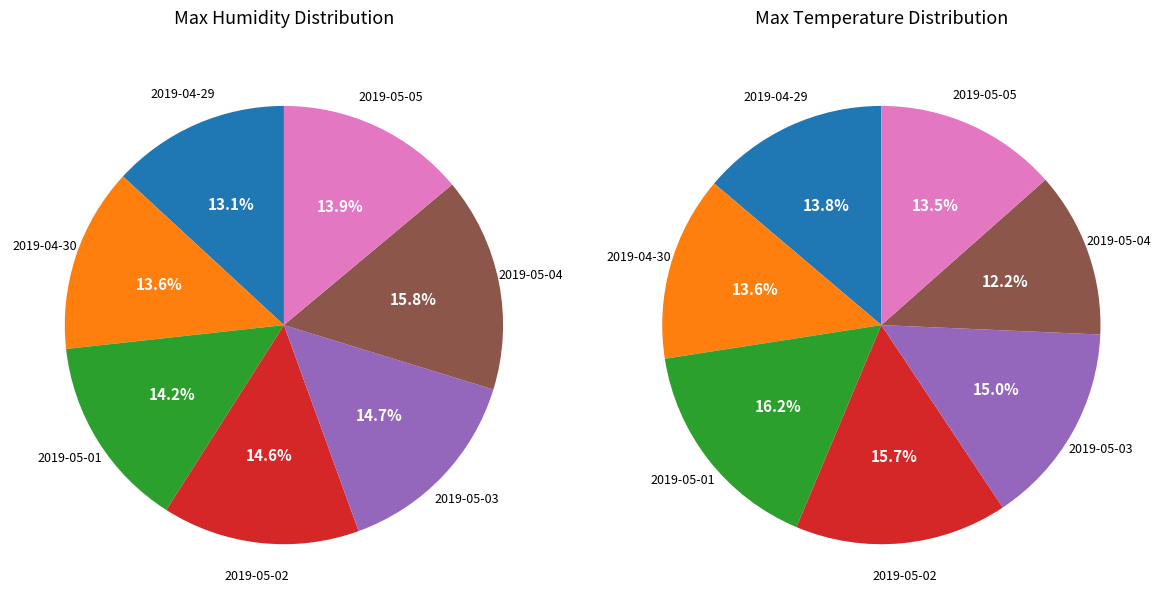

True or false: 2019-05-04 accounts for 12% of the total.

True